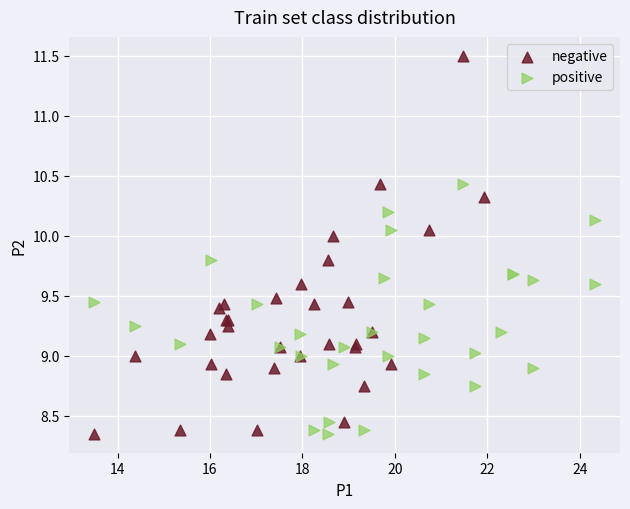

Which series has the largest Y range (max minus min)?

negative